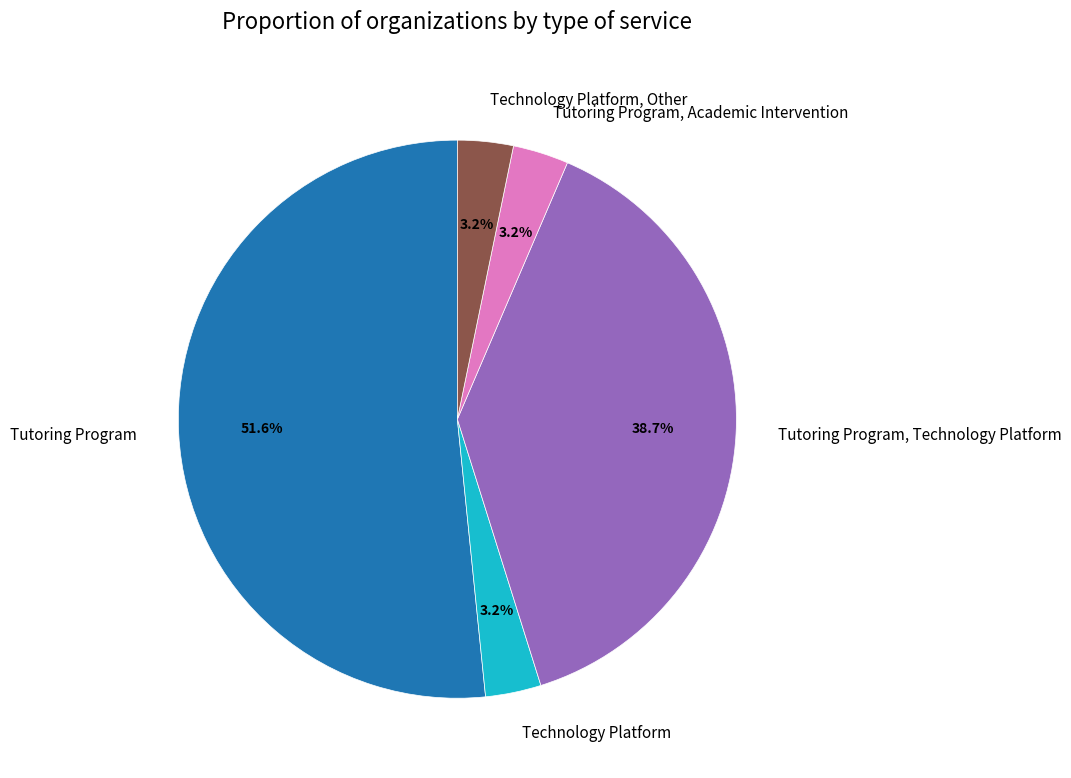

Count the number of slices in the pie.

5